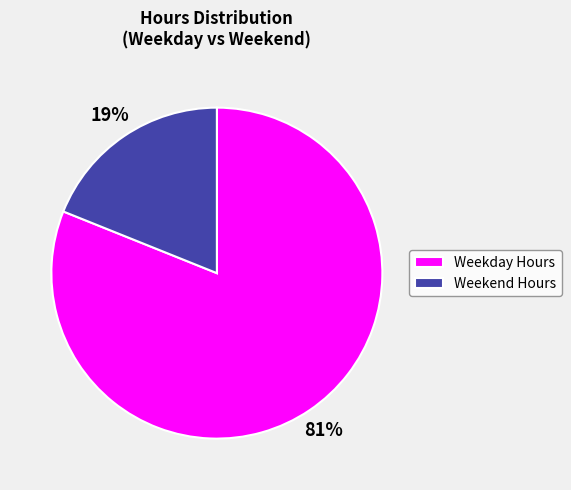

Combined, do Weekend Hours and Weekday Hours account for over 50%?

Yes